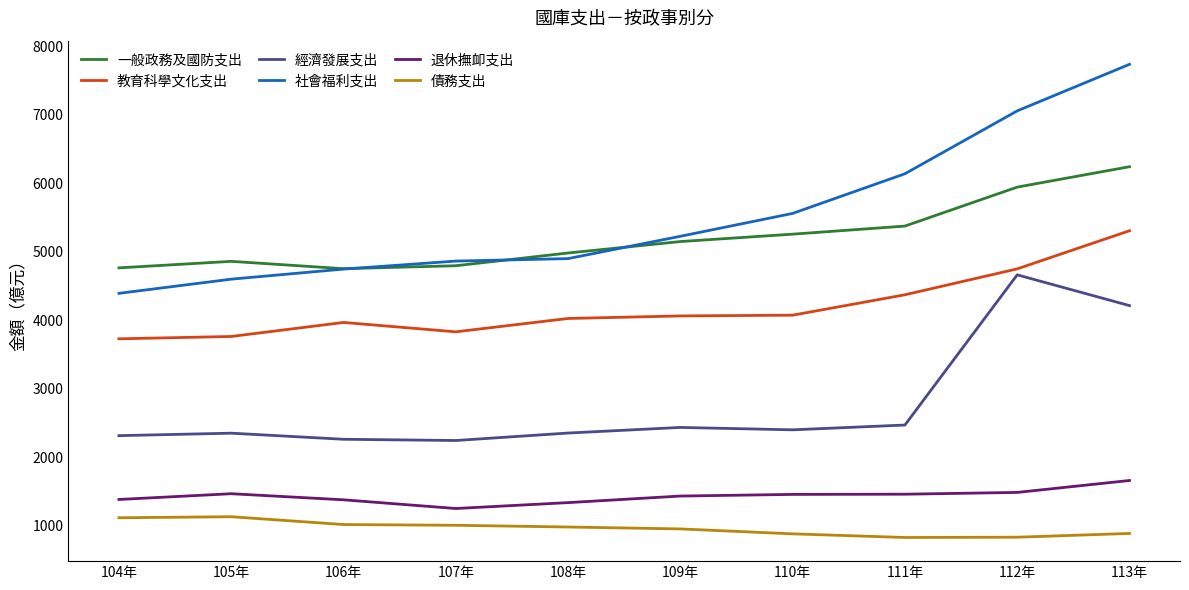

The 一般政務及國防支出 series shows 1241 at 109年. True or false?

False